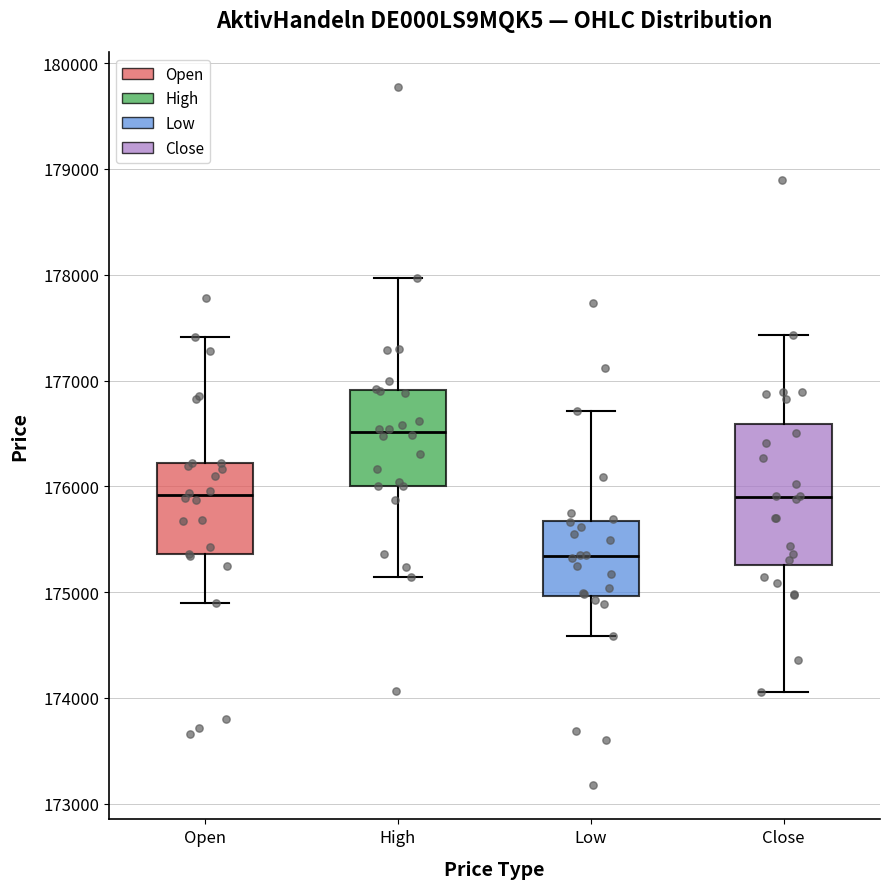

Reading left to right, transcribe this box plot: for each box, give where its median line is, the range the box spans, and where its two whiskers end, as read against the y-axis. The values are not printed on the chart, so give them approximately, as read against the axis.

Open: median 175900, box 175400 to 176200, whiskers 174900 to 177400
High: median 176500, box 176000 to 176900, whiskers 175100 to 178000
Low: median 175300, box 175000 to 175700, whiskers 174600 to 176700
Close: median 175900, box 175300 to 176600, whiskers 174100 to 177400